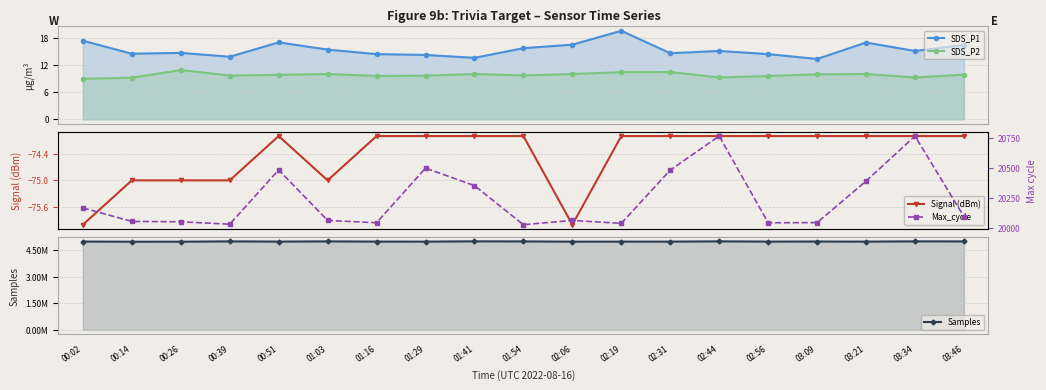

True or false: SDS_P1 has a value of 13.7 at 01:41.

True